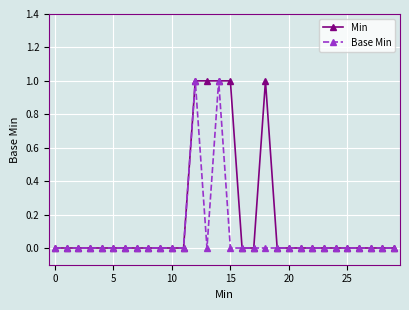

True or false: Base Min has more than 1 interior local peaks.

True